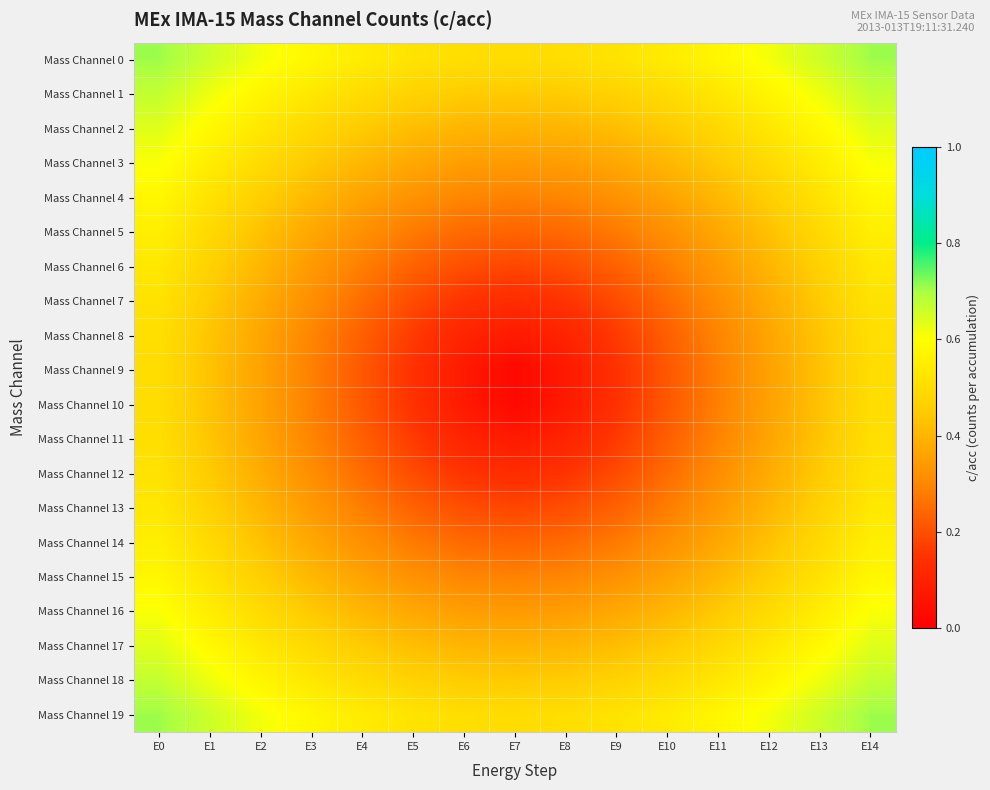

Which series has the largest total across all categories?

Mass Channel 0